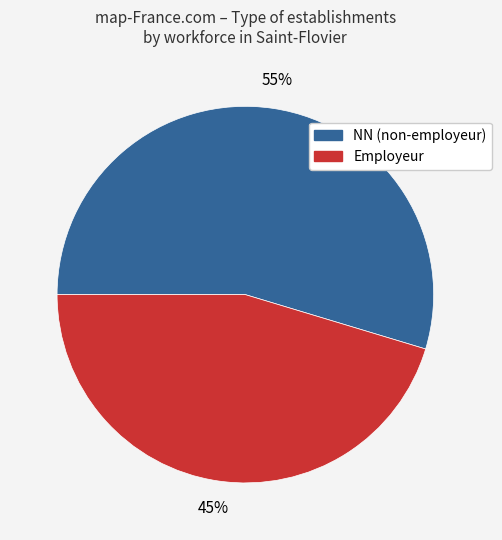

Is it true that NN (non-employeur) is 55% of the pie?

True